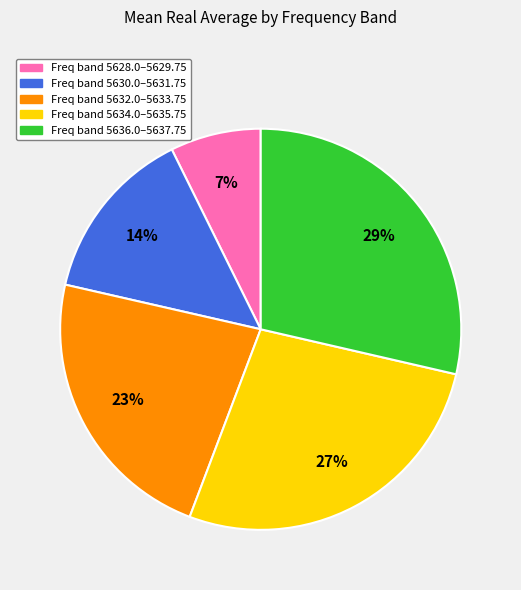

How many segments does this pie chart have?

5